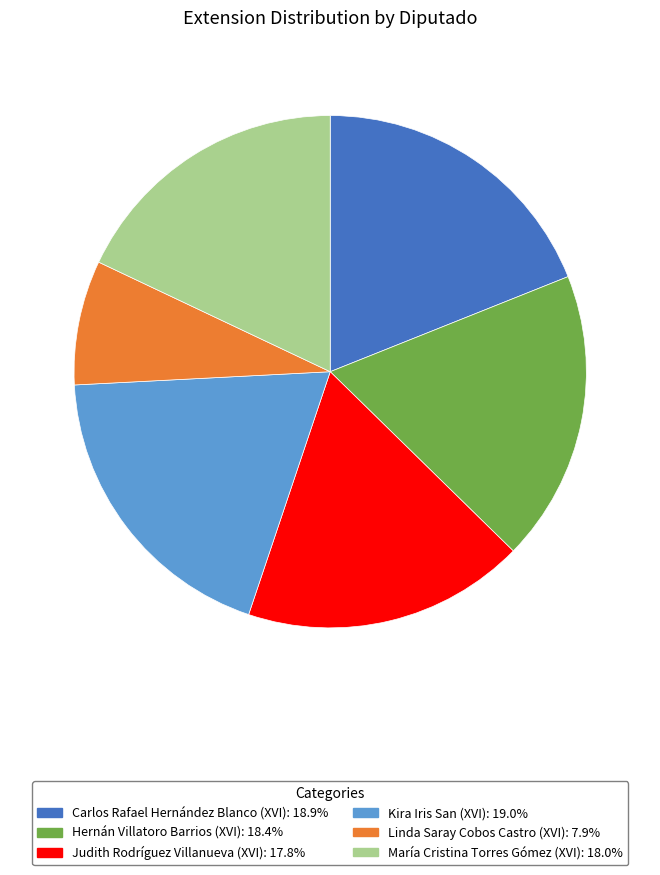

What is the smallest slice in the pie chart?

Linda Saray Cobos Castro (XVI)